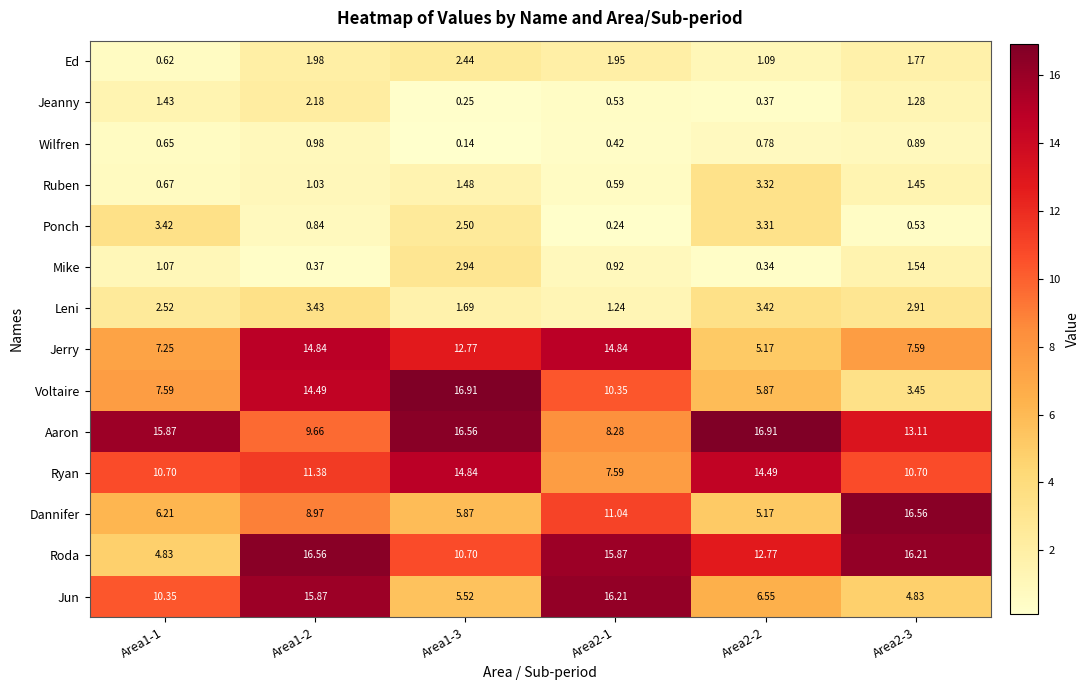

Which series has the widest spread of values?

Voltaire